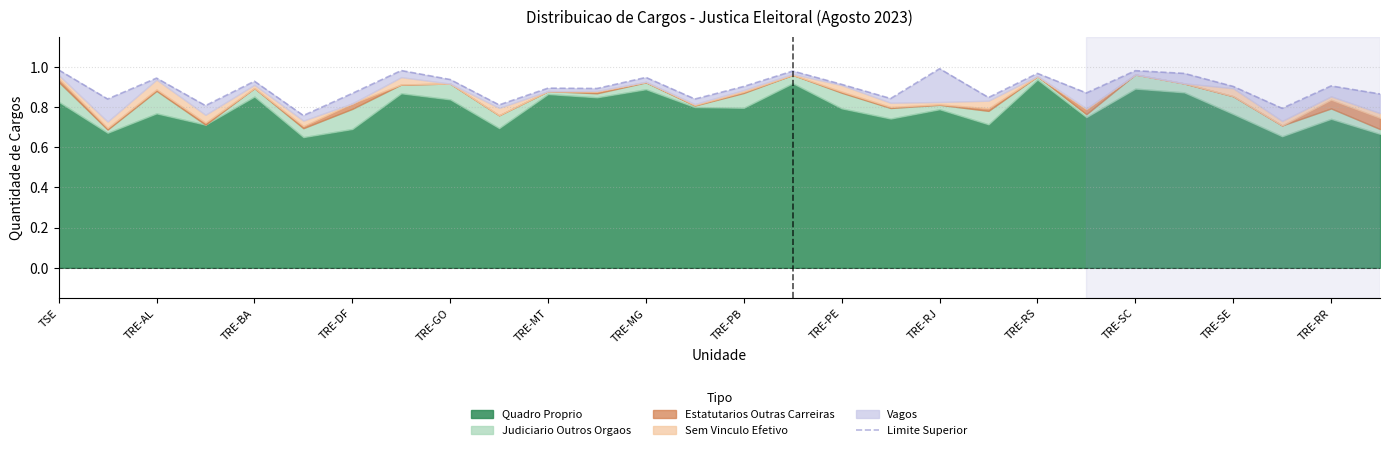

Count the number of categories in the chart.

28